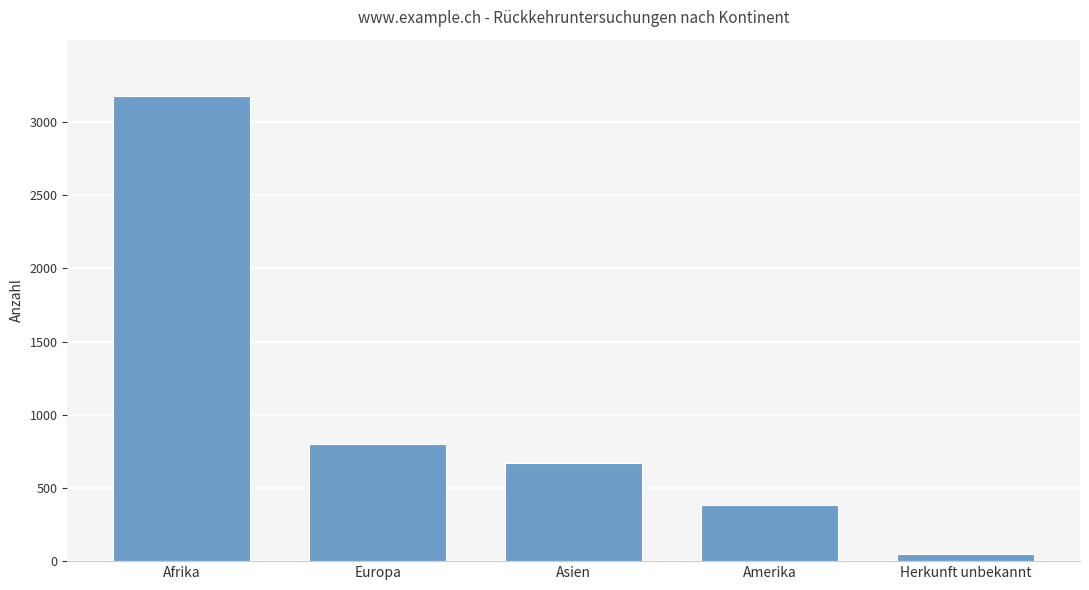

What position from the left is Herkunft unbekannt?

5